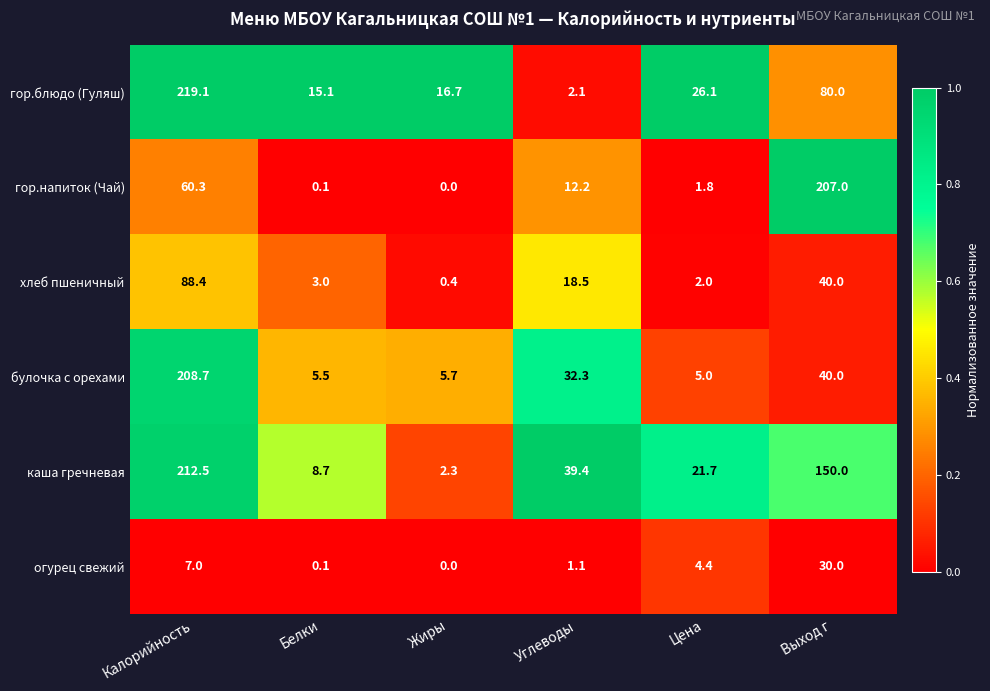

Which category has the lowest value in the гор.напиток (Чай) series?

Жиры